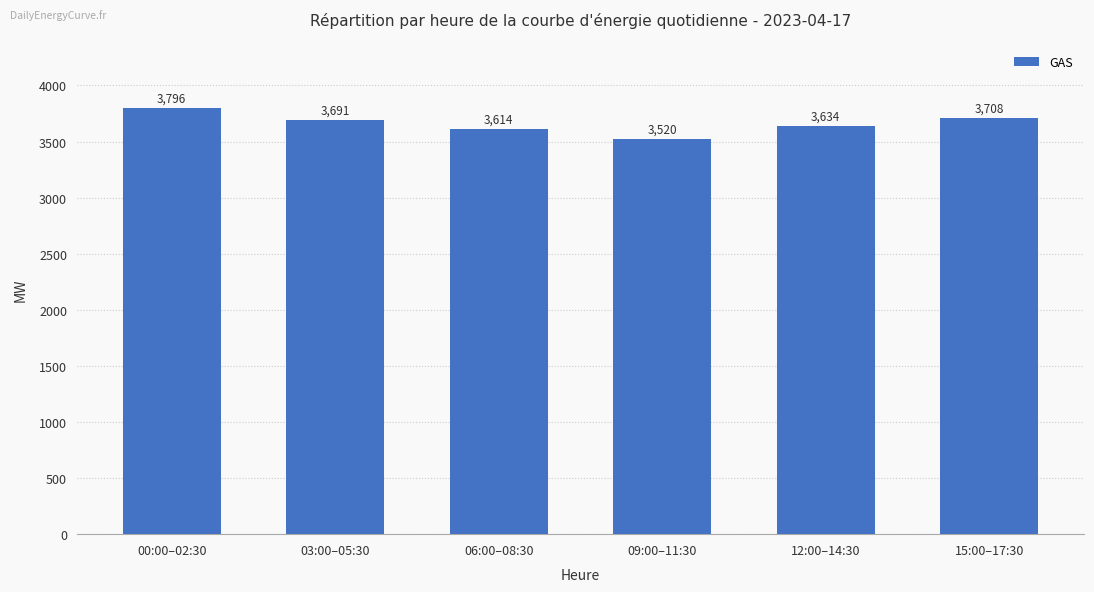

Rank the categories by value from highest to lowest.

00:00–02:30, 15:00–17:30, 03:00–05:30, 12:00–14:30, 06:00–08:30, 09:00–11:30